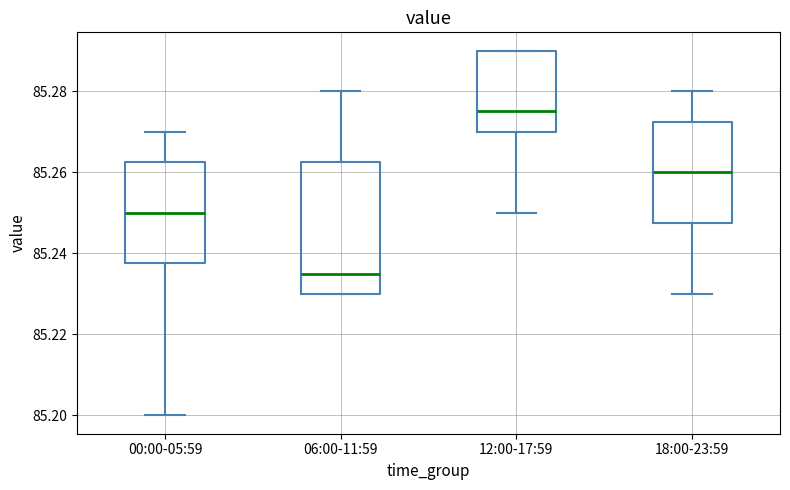

Comparing the boxes themselves (not the whiskers), which one is the tallest?

06:00-11:59